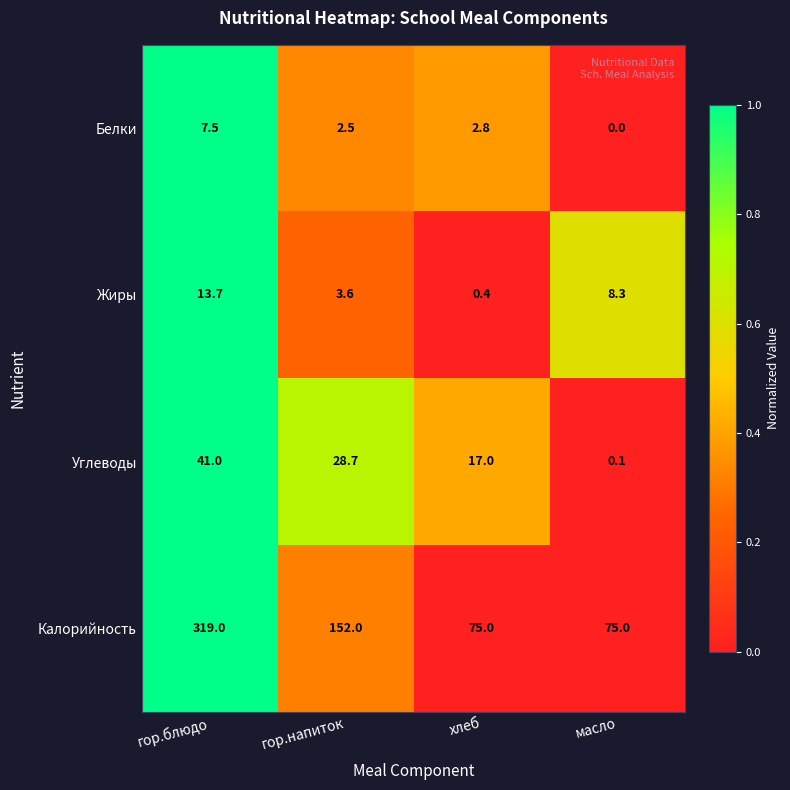

Reading left to right, what are all the values shown in this chart?

Белки: гор.блюдо=7.5	гор.напиток=2.5	хлеб=2.8	масло=0.0
Жиры: гор.блюдо=13.7	гор.напиток=3.6	хлеб=0.4	масло=8.3
Углеводы: гор.блюдо=41.0	гор.напиток=28.7	хлеб=17.0	масло=0.1
Калорийность: гор.блюдо=319.0	гор.напиток=152.0	хлеб=75.0	масло=75.0